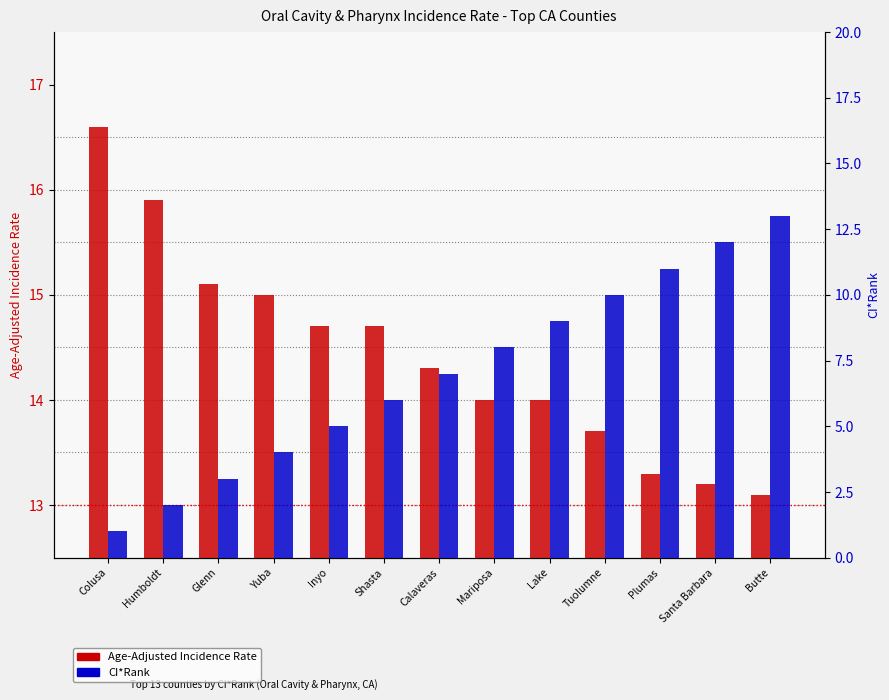

How many bars are there in total?

26